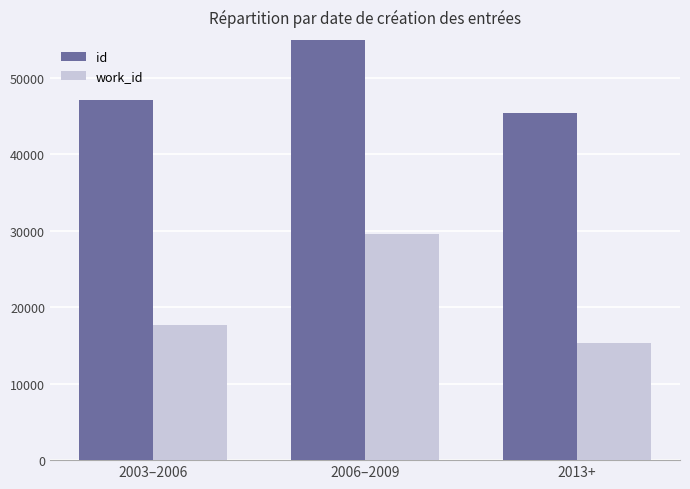

List the series in order of their overall mean, lowest first.

work_id, id